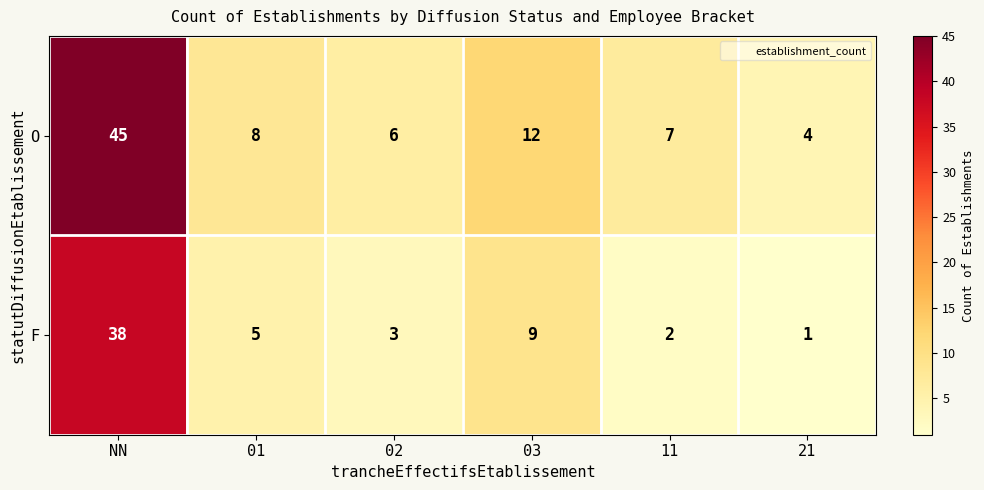

What is the difference between the maximum and minimum values in the F series?

37